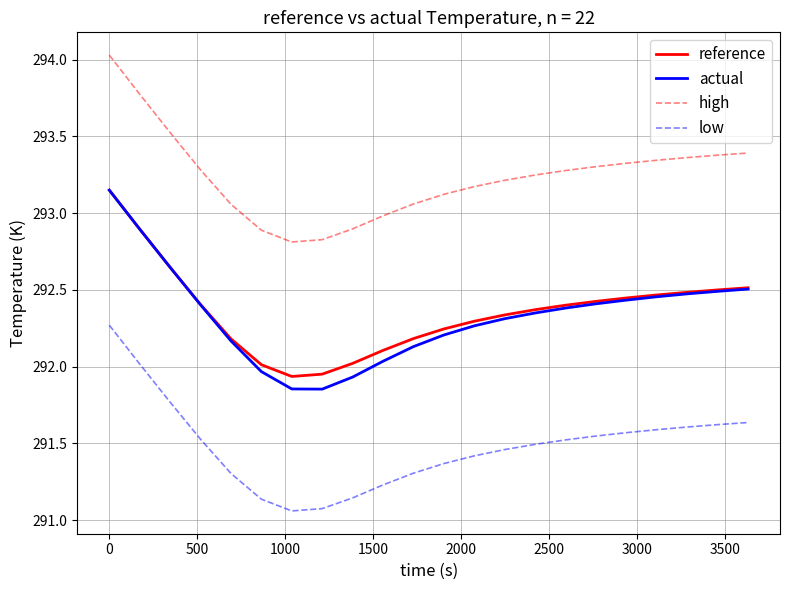

What is the maximum value shown in the chart?

294.0